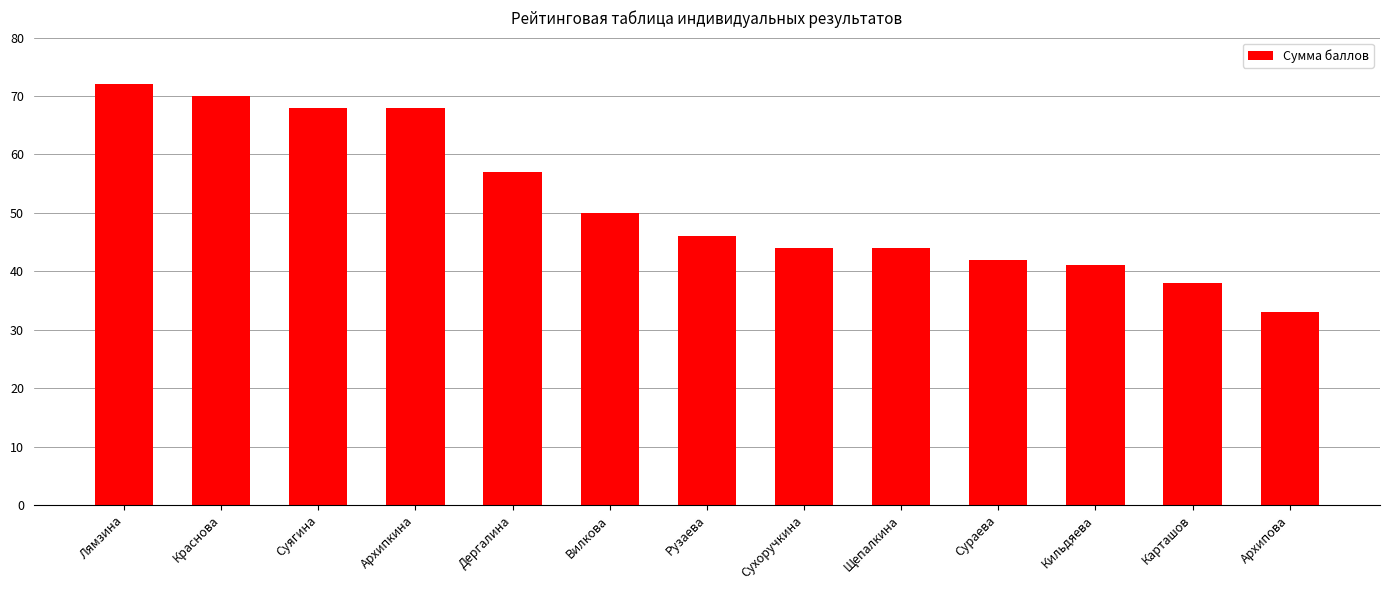

What is the value of the 11th bar from the left?

41